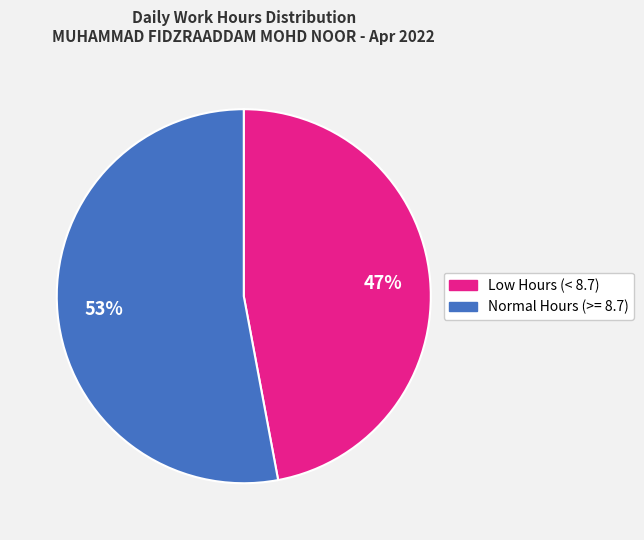

What is the ratio of the value at Low Hours (< 8.7) to the value at Normal Hours (>= 8.7)?

0.9